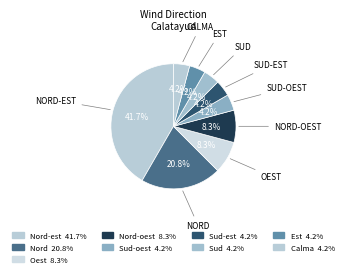

Count the number of slices in the pie.

9